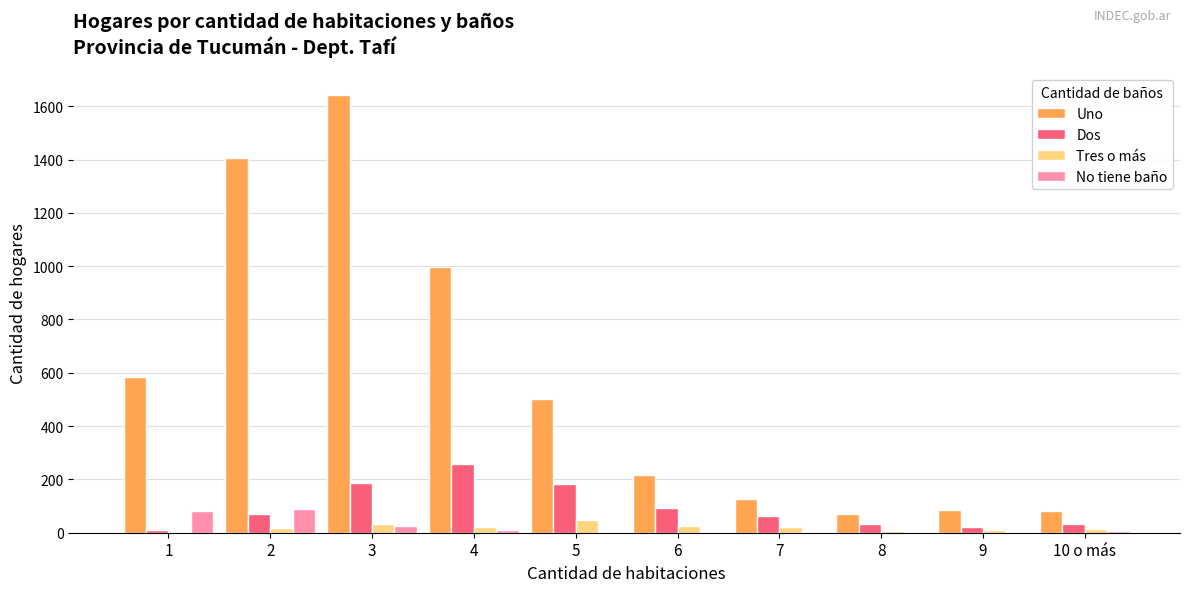

What is the sum of all Dos values?

952